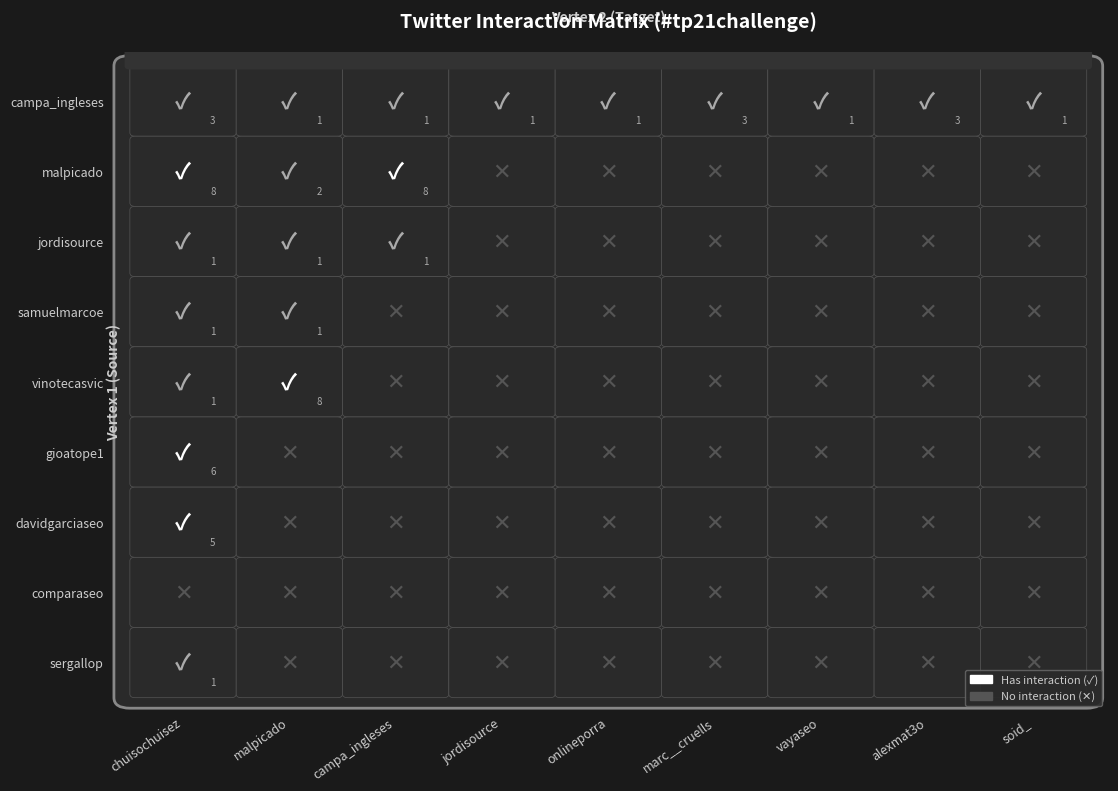

Is it true that samuelmarcoe equals 0 at 6?

True